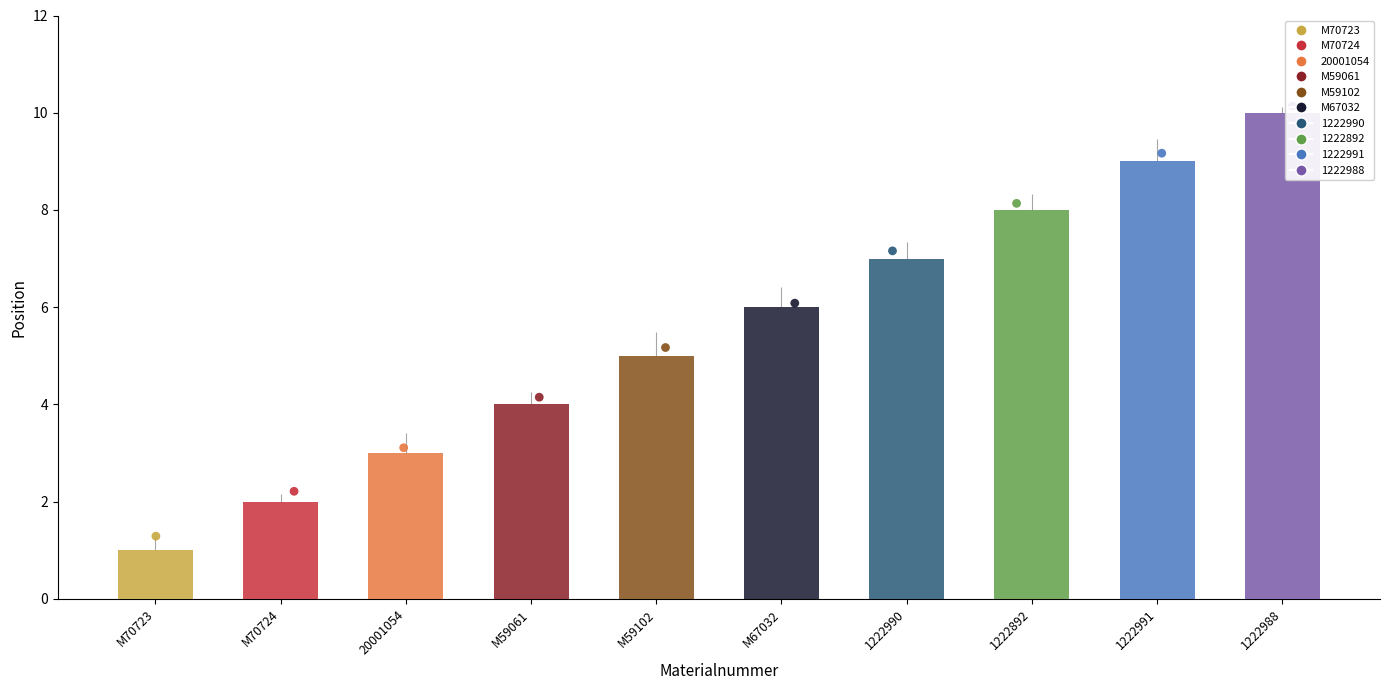

What is the change in value from 1222990 to 1222991?

+2